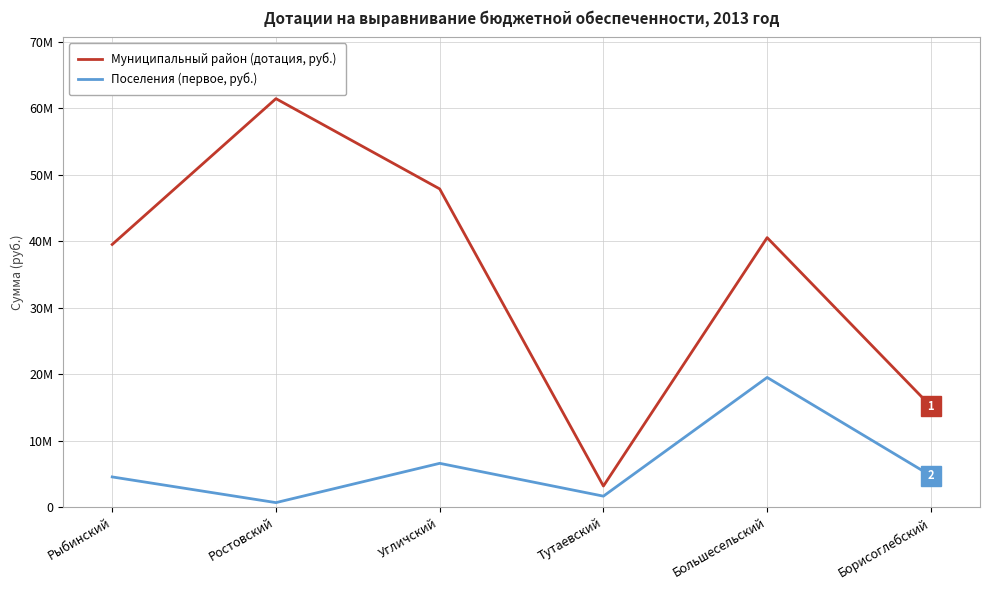

What are all the series names shown in the legend?

Муниципальный район (дотация, руб.), Поселения (первое, руб.)